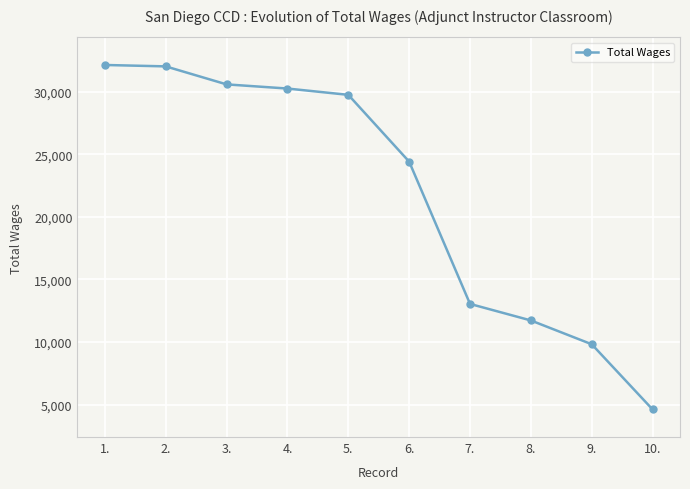

Read the value at 2., to the nearest 100.

32000